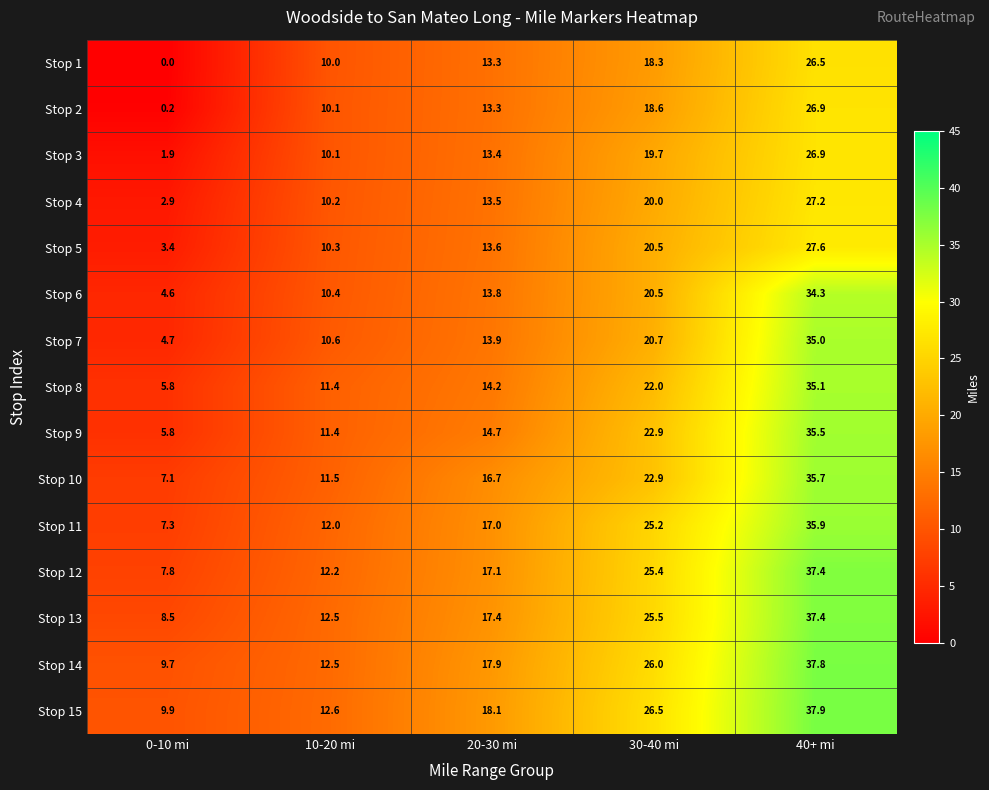

What is the approximate value of Stop 9 at 0-10 mi?

5.8